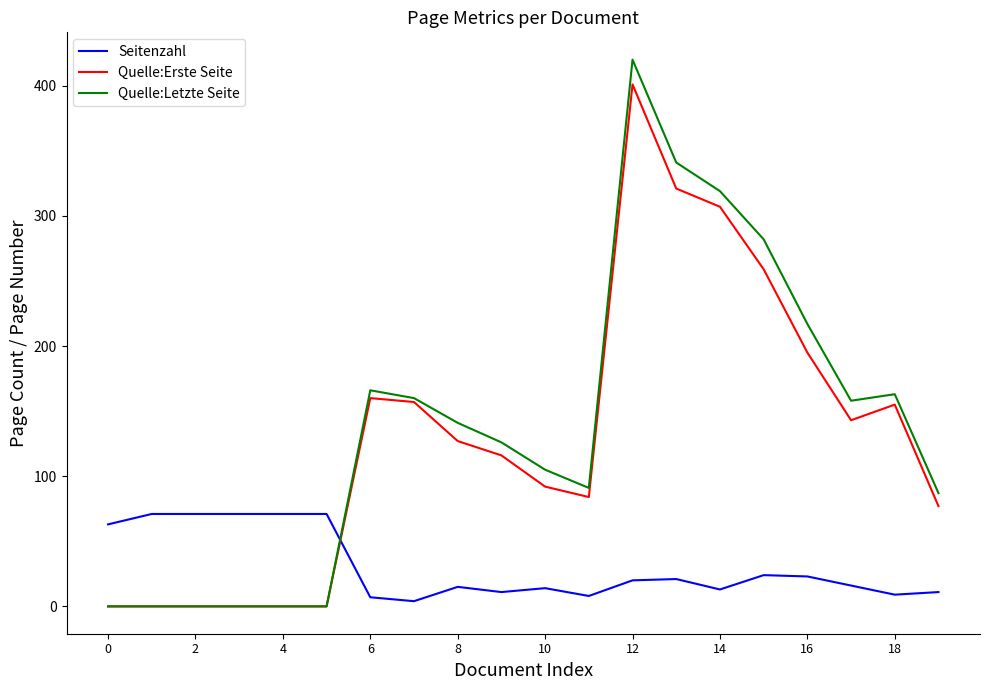

True or false: Seitenzahl and Quelle:Letzte Seite cross at least once.

True